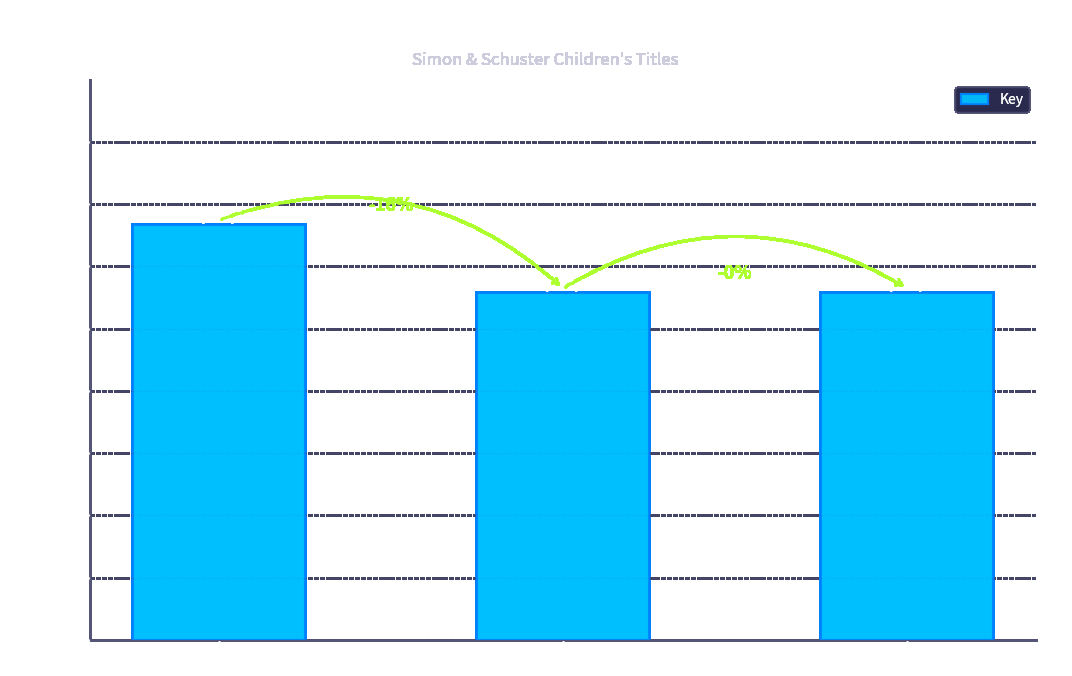

List the labels in order of value, largest first.

Muffled, Never Fear, Meena's Here!, Meena Meets Her Match